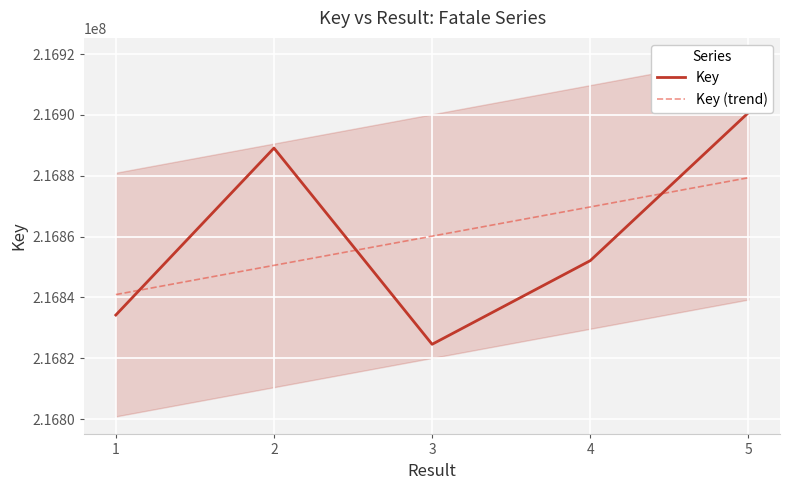

Read the Key value at 2.

216889088.0